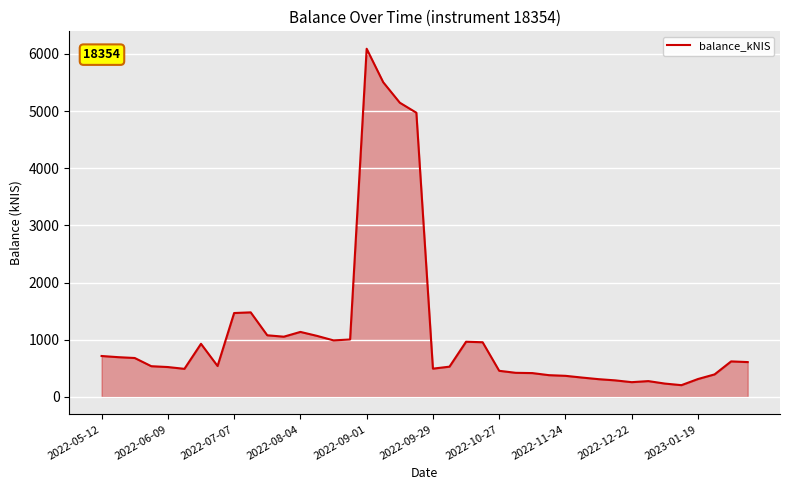

What is the maximum value shown in the chart?

6091.2